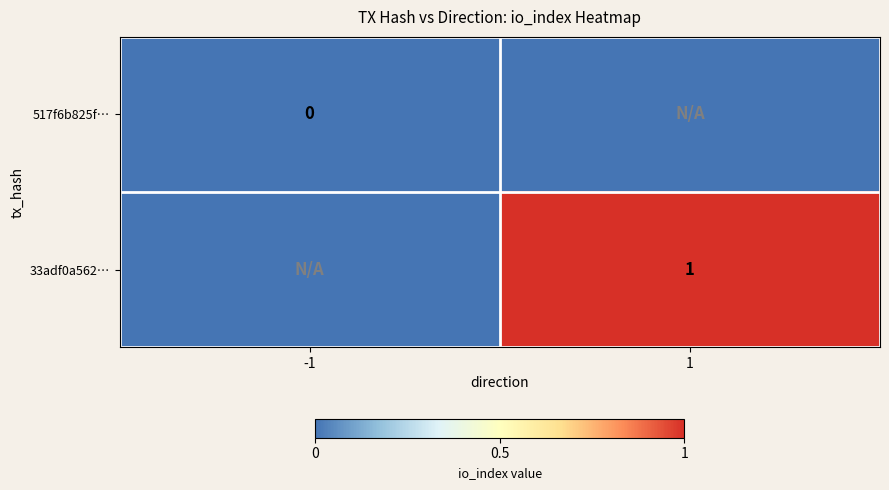

At how many categories does at least one series exceed 0?

1